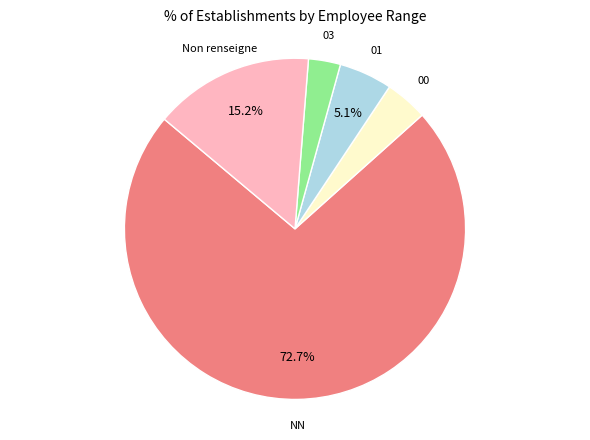

Does any single category account for the majority?

Yes